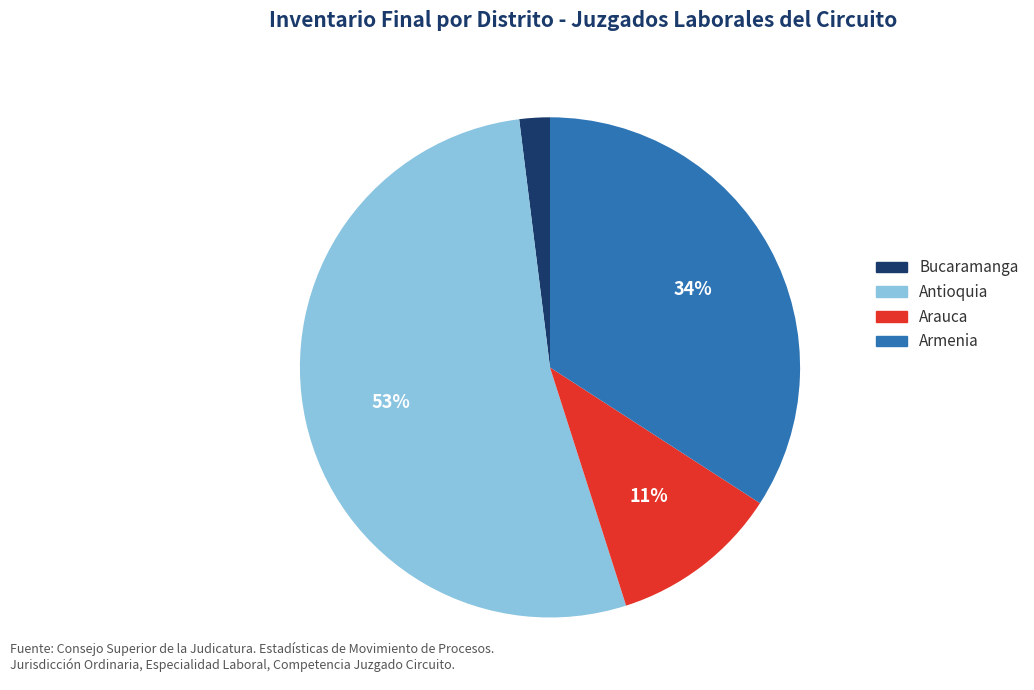

What percentage is the Bucaramanga slice, to the nearest percent?

2%